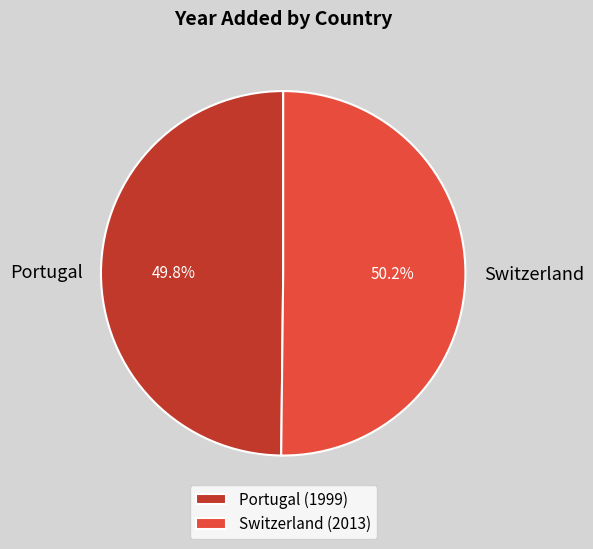

How many slices are in this pie chart?

2